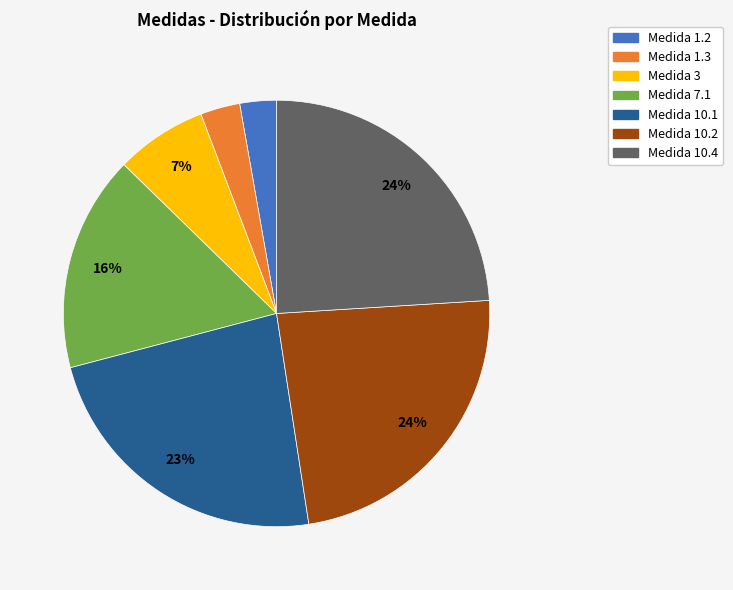

Does any single category account for the majority?

No